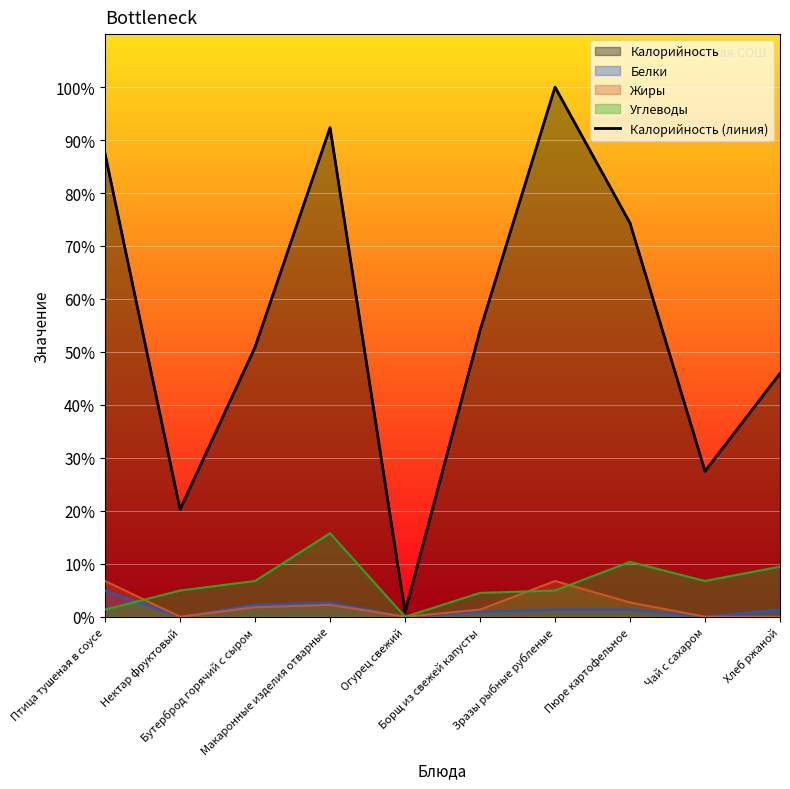

Is it true that the value at Бутерброд горячий с сыром is 33.7?

False